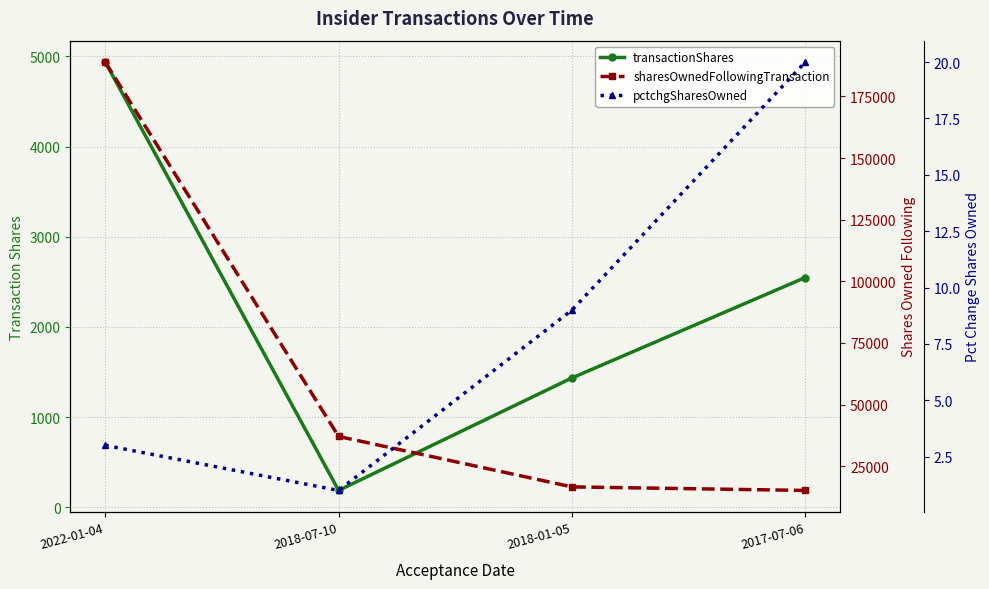

At which category is the sum across all series the highest?

2022-01-04